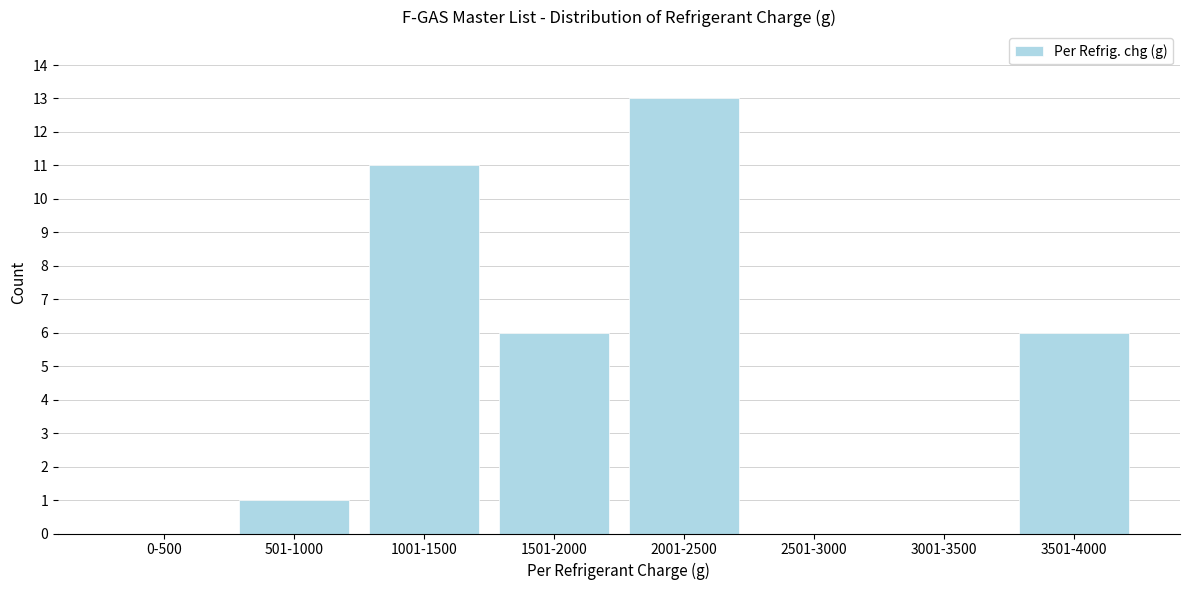

Reading left to right, transcribe all the data shown in this chart.

0-500=0	501-1000=1	1001-1500=11	1501-2000=6	2001-2500=13	2501-3000=0	3001-3500=0	3501-4000=6